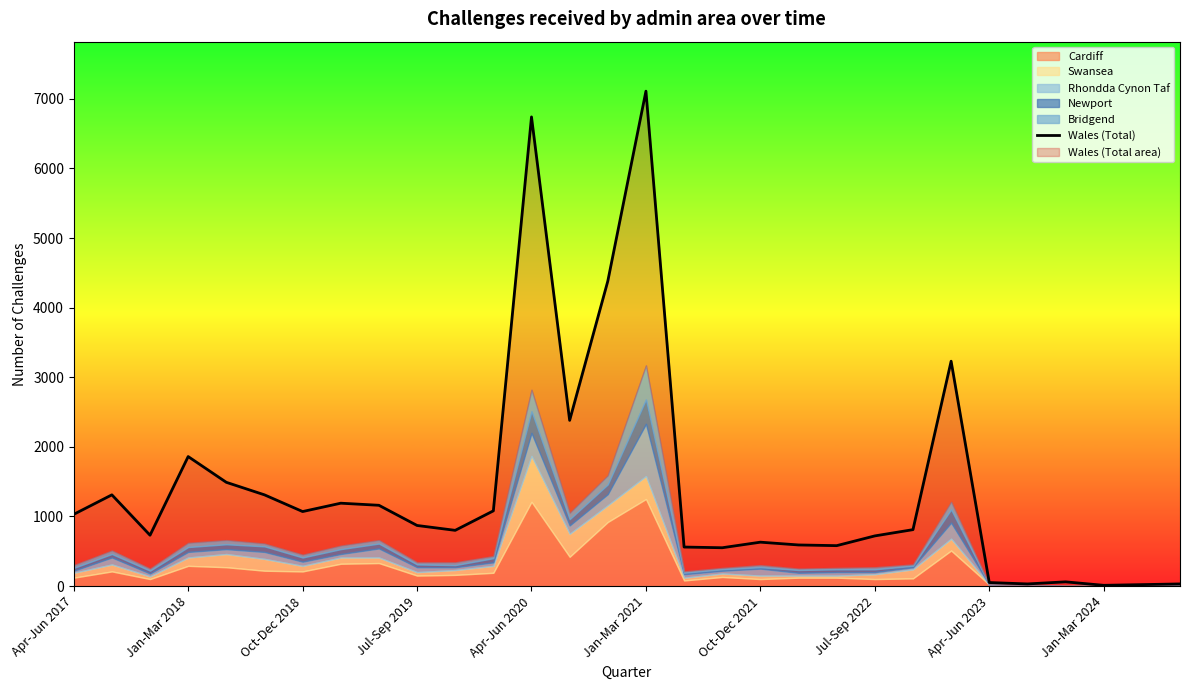

What is the average value?

1413